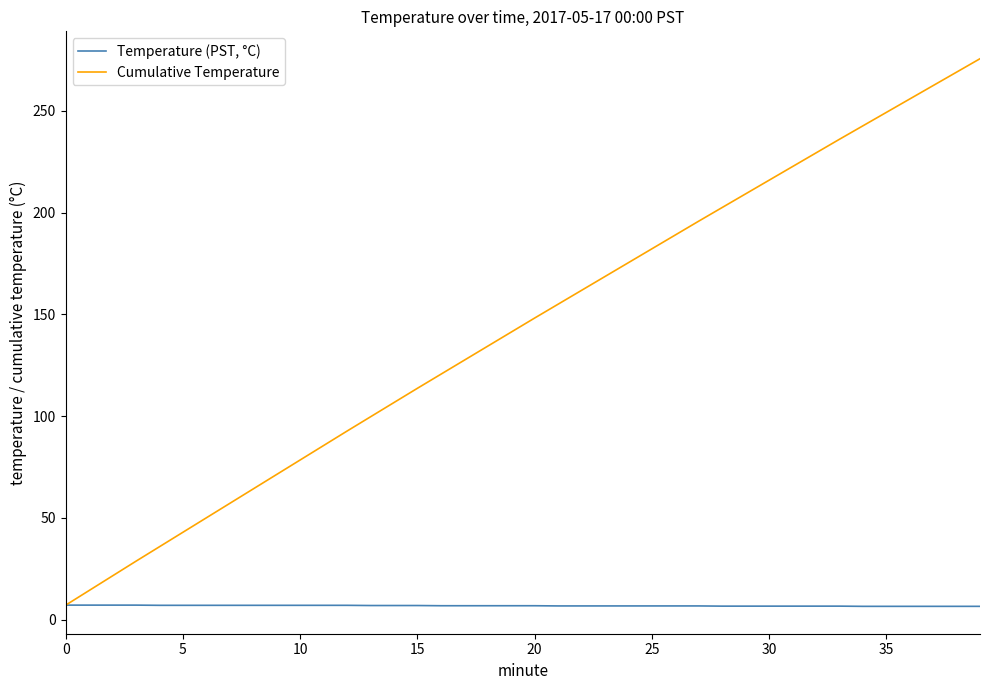

True or false: Cumulative Temperature has more than 1 interior local peaks.

False